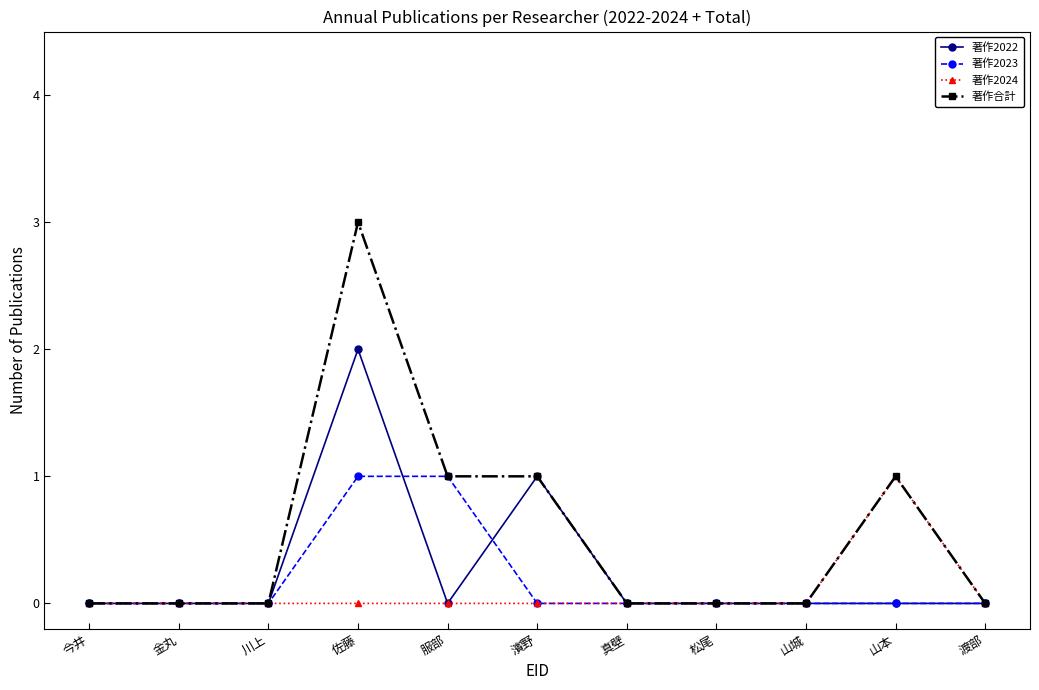

What position from the left is 真壁?

7